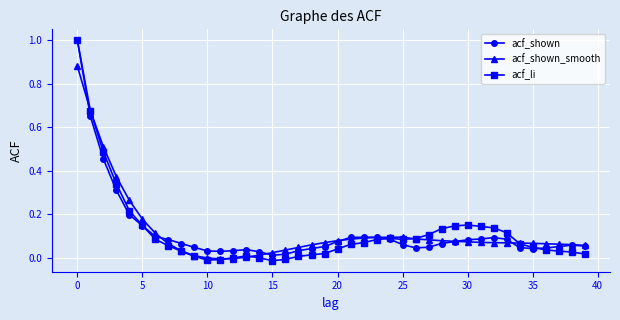

What is the maximum value for acf_shown?

1.0